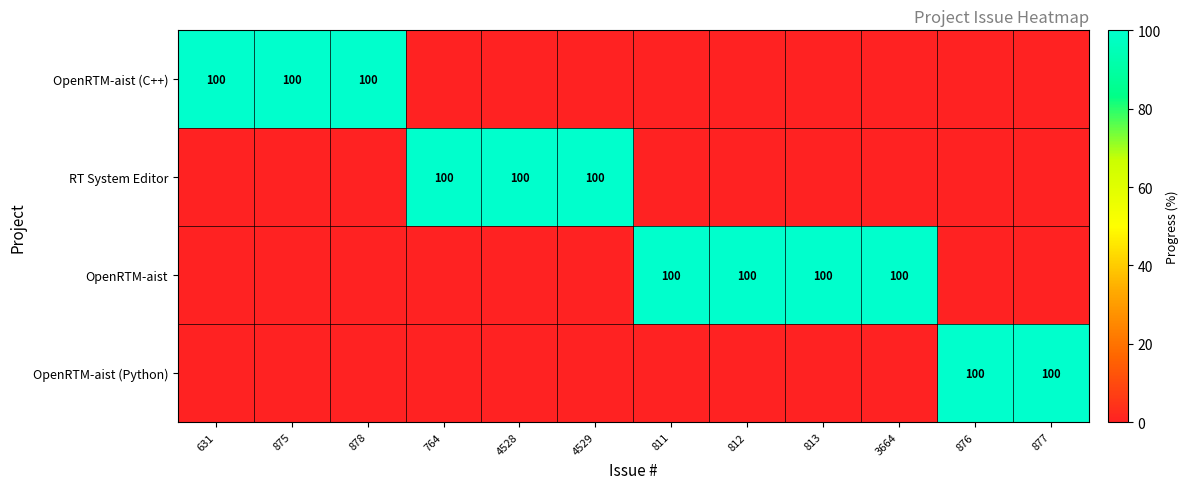

The OpenRTM-aist series shows 179 at 812. True or false?

False